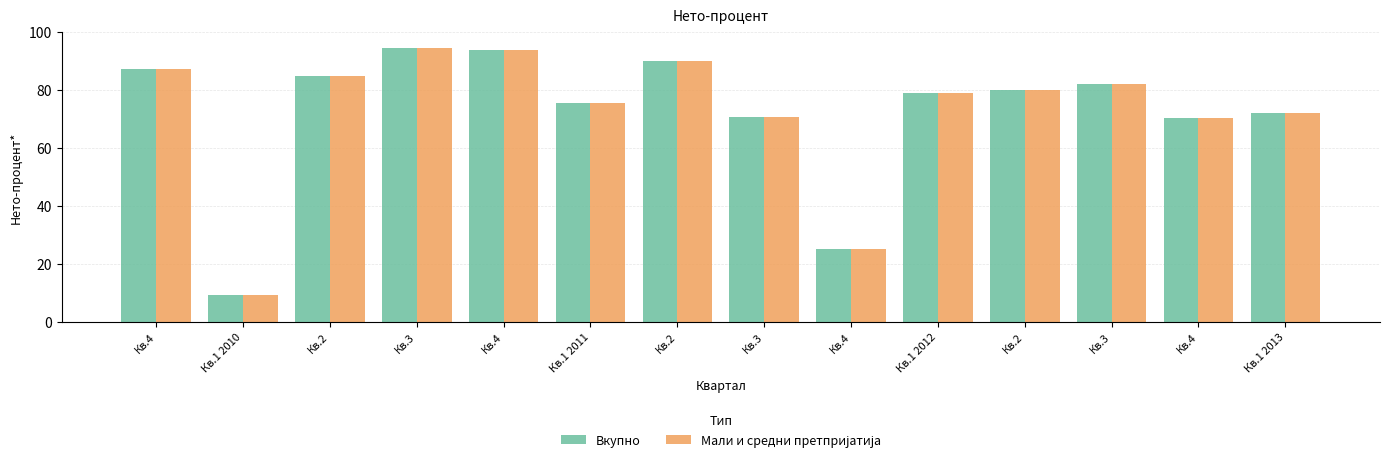

How many bars are there in each group?

2